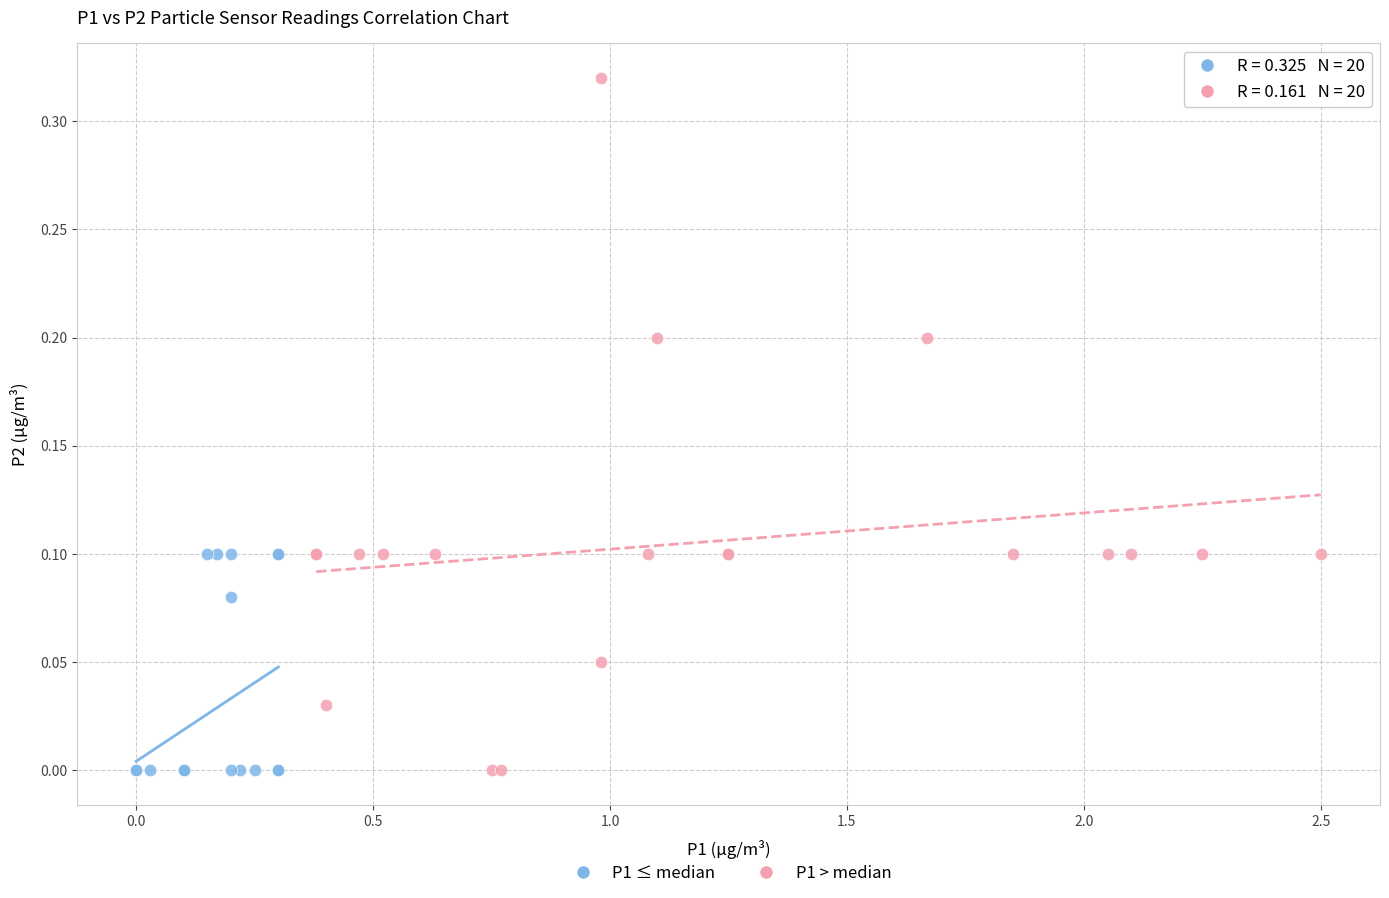

Which series reaches the maximum Y coordinate?

P1 > median